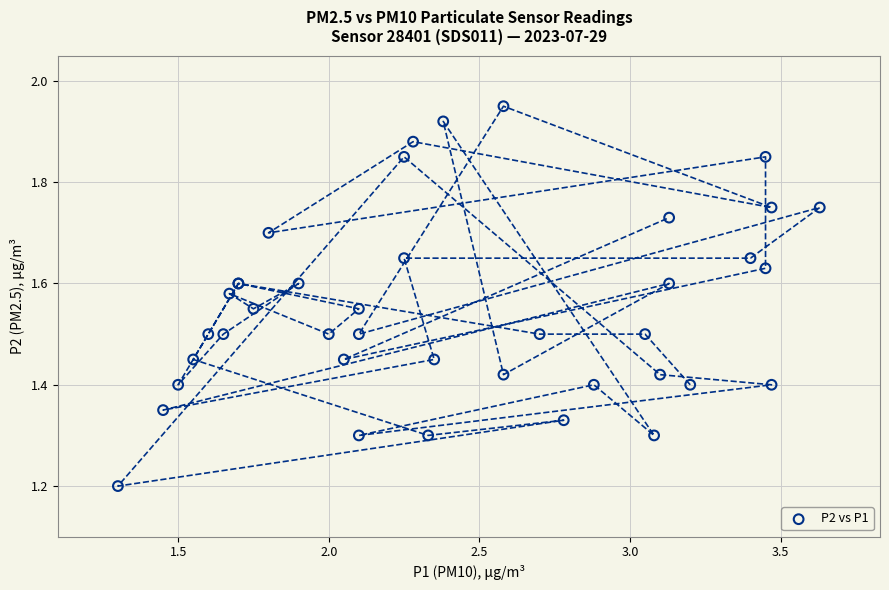

What Y value in the scatter plot is closest to 1?

1.2